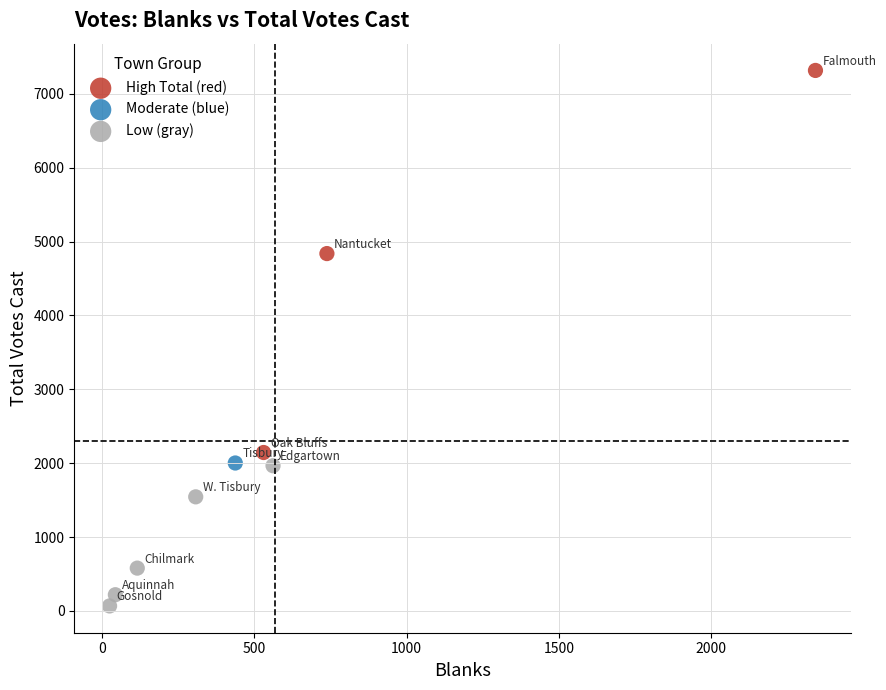

Which series reaches the maximum Y coordinate?

High Total (red)